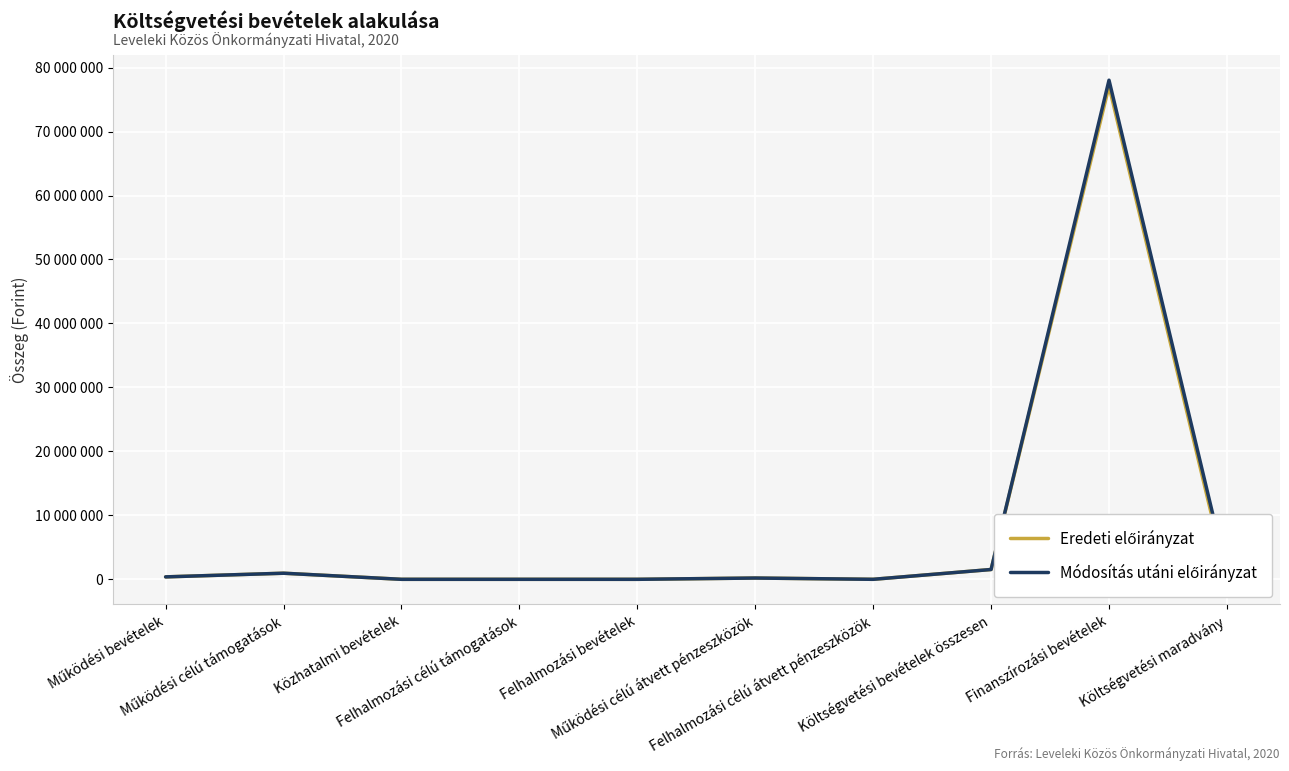

Which category has the highest value in the Eredeti előirányzat series?

Finanszírozási bevételek